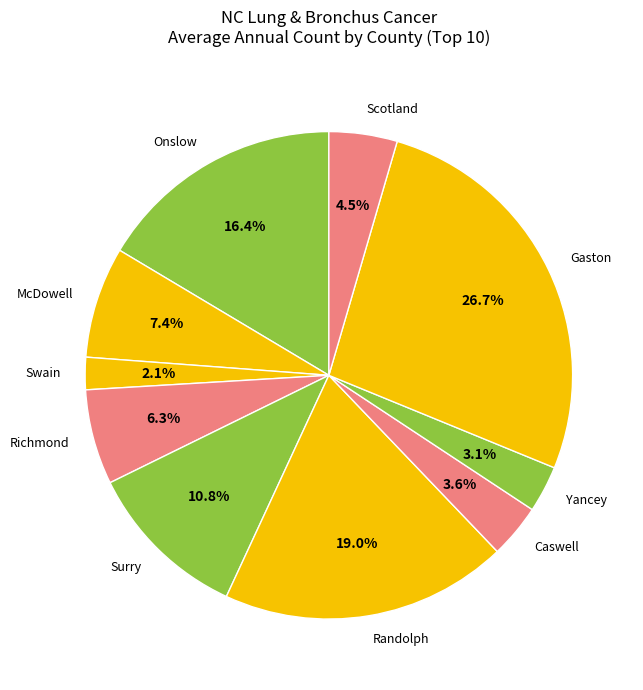

Which category has the smallest portion of the pie?

Swain